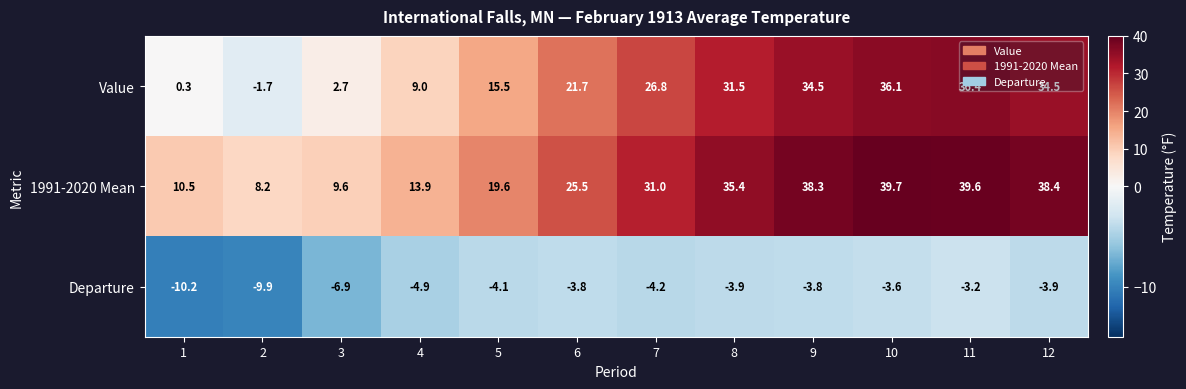

True or false: Departure has a value of -2.4 at 8.

False